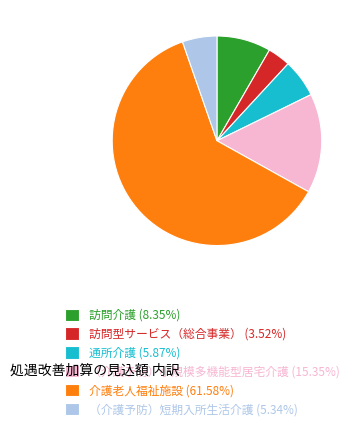

Which slice represents more than half of the pie?

介護老人福祉施設